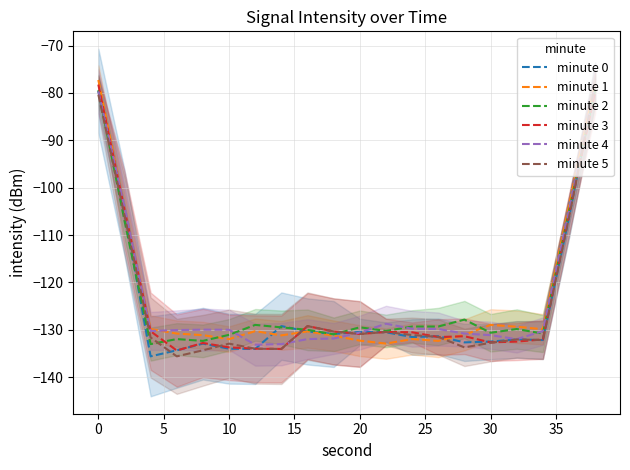

List the series in order of their peak value, highest first.

minute 1, minute 0, minute 5, minute 3, minute 4, minute 2